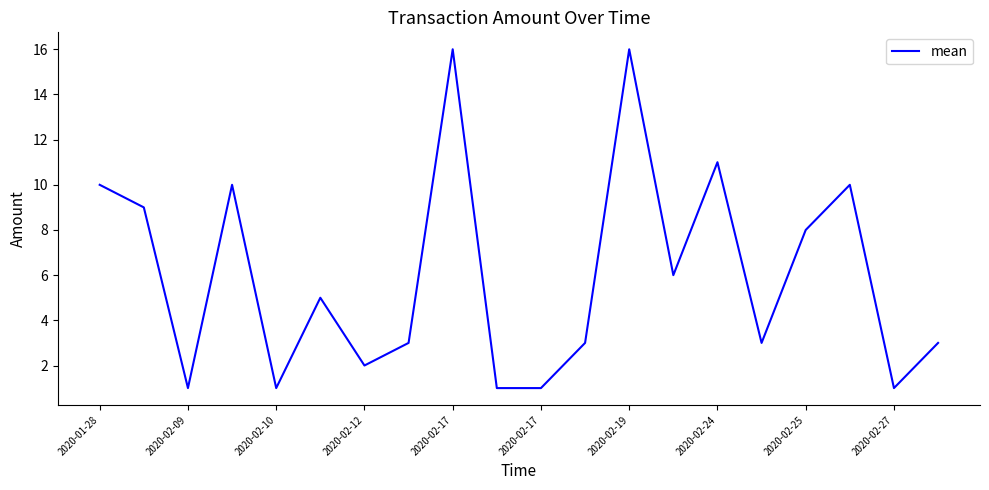

What is the greatest value displayed?

16